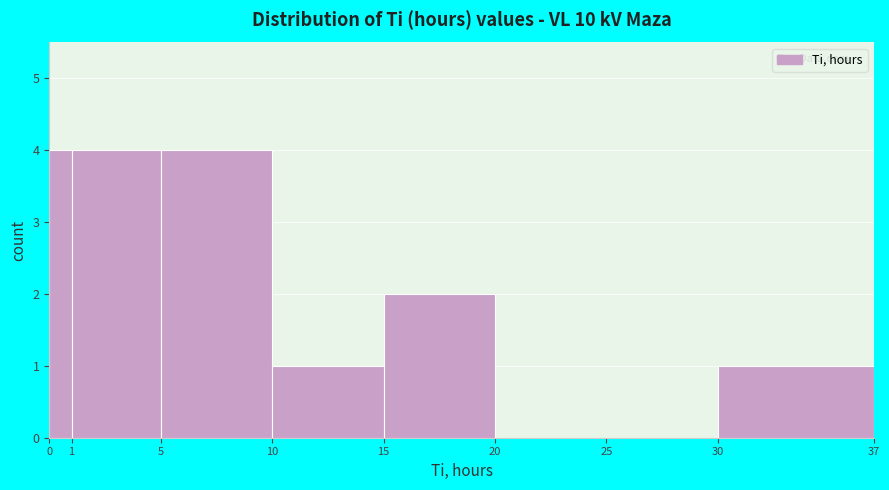

Reading left to right, transcribe this chart: for each bar, give the range it covers on the x-axis and its height. The values are not printed on the chart, so give them approximately, as read against the axis.

0 to 1: 4
1 to 5: 4
5 to 10: 4
10 to 15: 1
15 to 20: 2
20 to 25: 0
25 to 30: 0
30 to 37: 1